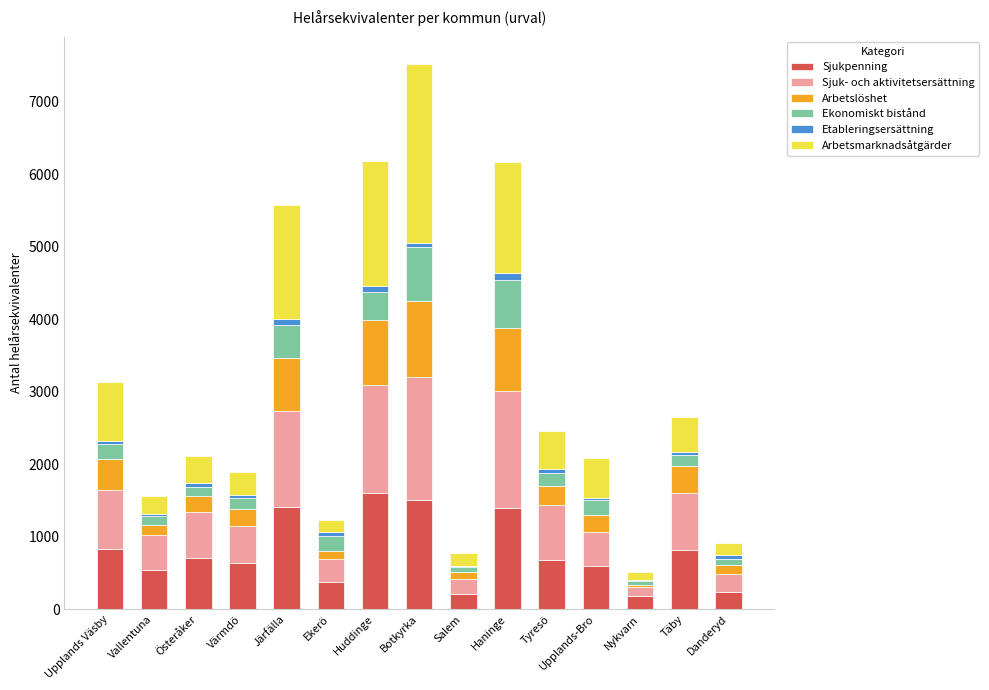

What is the maximum value for Sjukpenning?

1599.1